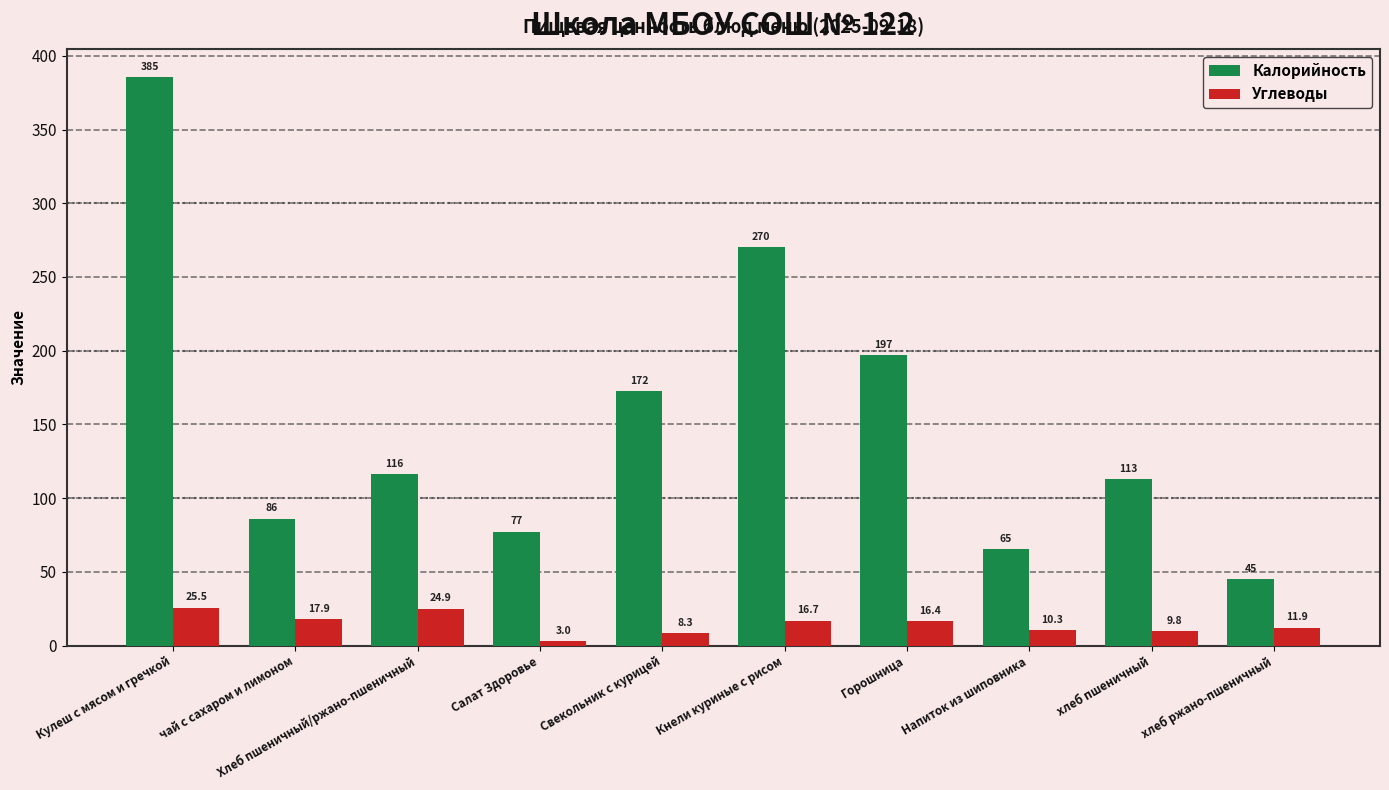

What position from the right is Напиток из шиповника?

3